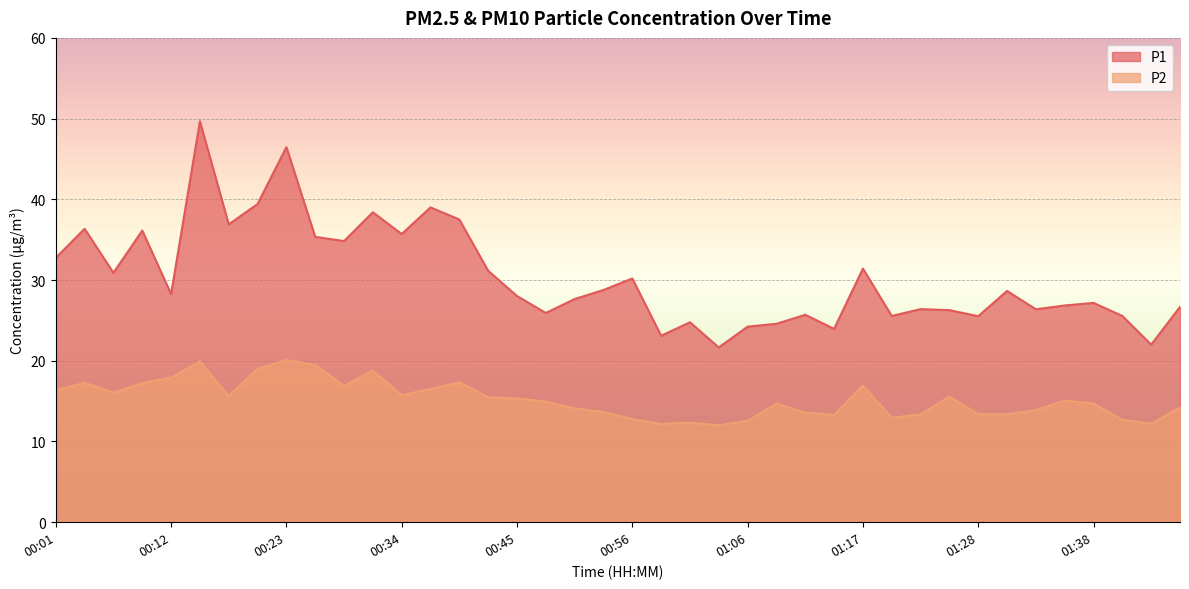

What is the approximate value of P2 at 01:20?

12.9